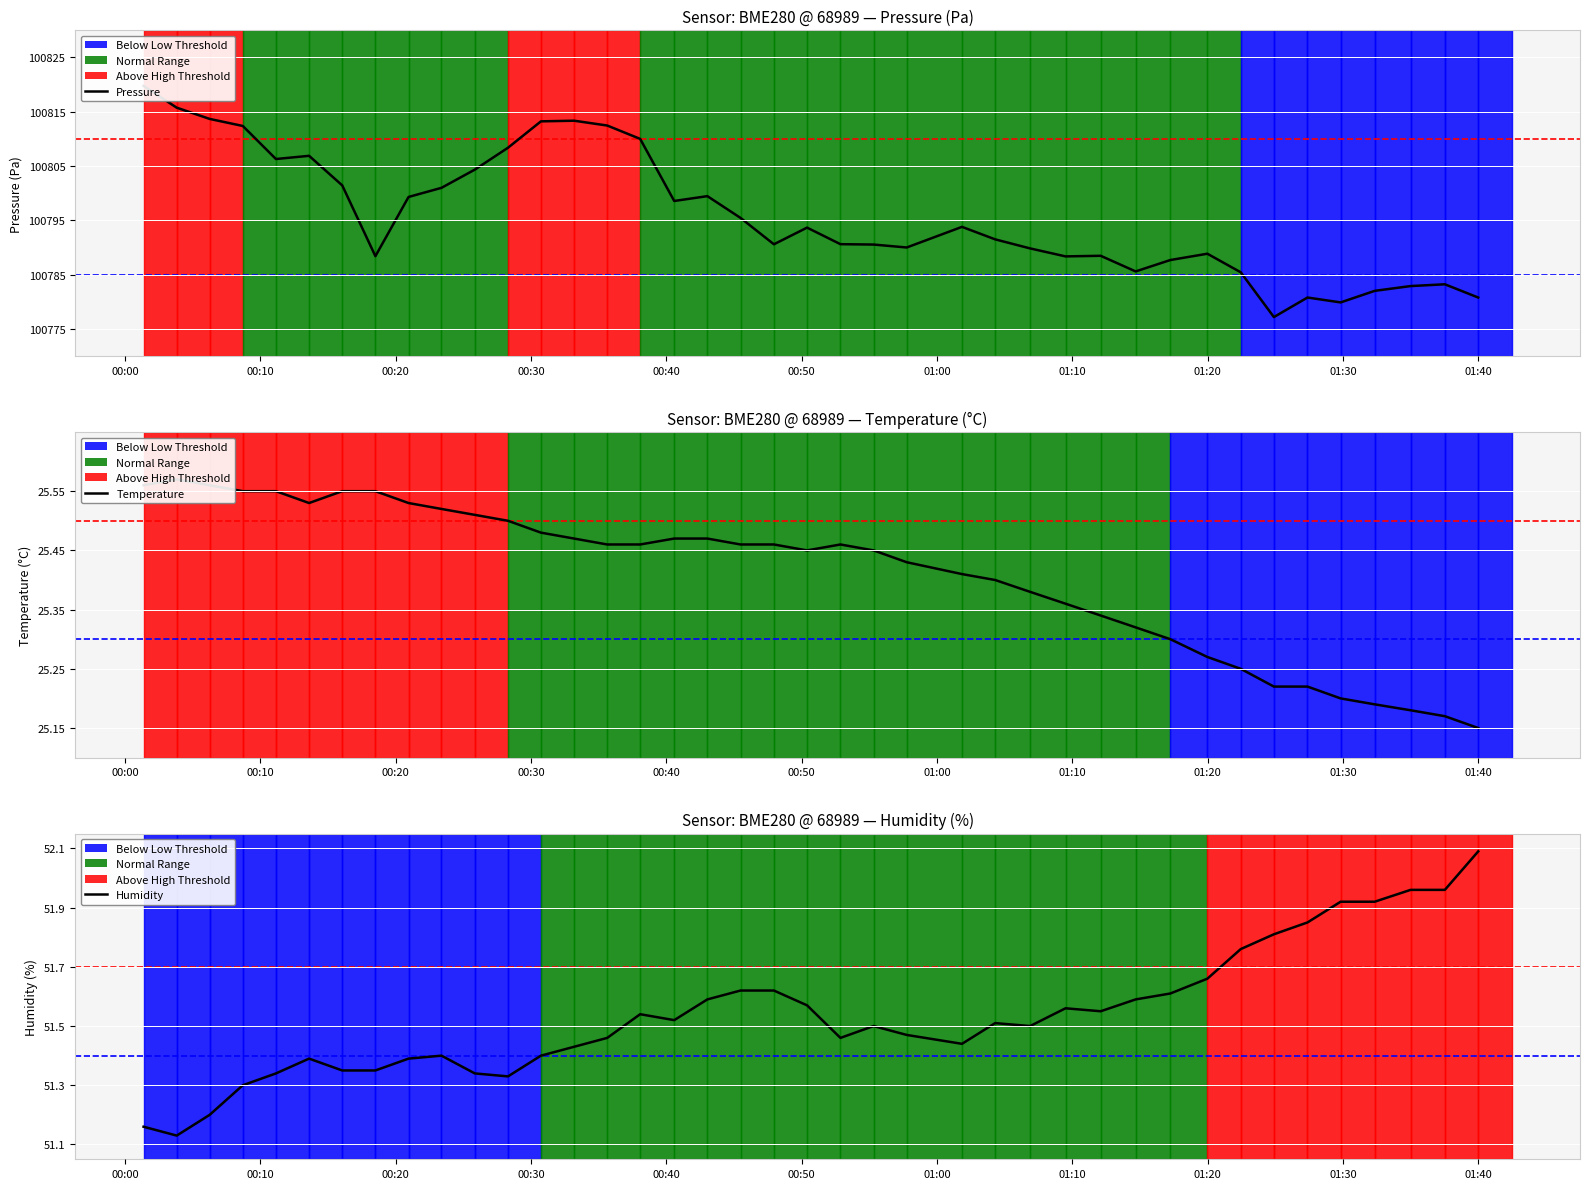

Reading left to right, what are all the values shown in this chart?

Pressure: 100819.8	100815.8	100813.7	100812.4	100806.3	100806.9	100801.4	100788.4	100799.3	100801.0	100804.3	100808.4	100813.2	100813.4	100812.5	100810.0	100798.6	100799.4	100795.4	100790.6	100793.6	100790.6	100790.5	100790.0	100793.8	100791.5	100789.8	100788.4	100788.5	100785.6	100787.7	100788.8	100785.4	100777.2	100780.8	100779.9	100782.0	100782.9	100783.2	100780.8
Temperature: 25.6	25.6	25.6	25.6	25.6	25.5	25.6	25.6	25.5	25.5	25.5	25.5	25.5	25.5	25.5	25.5	25.5	25.5	25.5	25.5	25.4	25.5	25.4	25.4	25.4	25.4	25.4	25.4	25.3	25.3	25.3	25.3	25.2	25.2	25.2	25.2	25.2	25.2	25.2	25.1
Humidity: 51.2	51.1	51.2	51.3	51.3	51.4	51.4	51.4	51.4	51.4	51.3	51.3	51.4	51.4	51.5	51.5	51.5	51.6	51.6	51.6	51.6	51.5	51.5	51.5	51.4	51.5	51.5	51.6	51.5	51.6	51.6	51.7	51.8	51.8	51.9	51.9	51.9	52.0	52.0	52.1